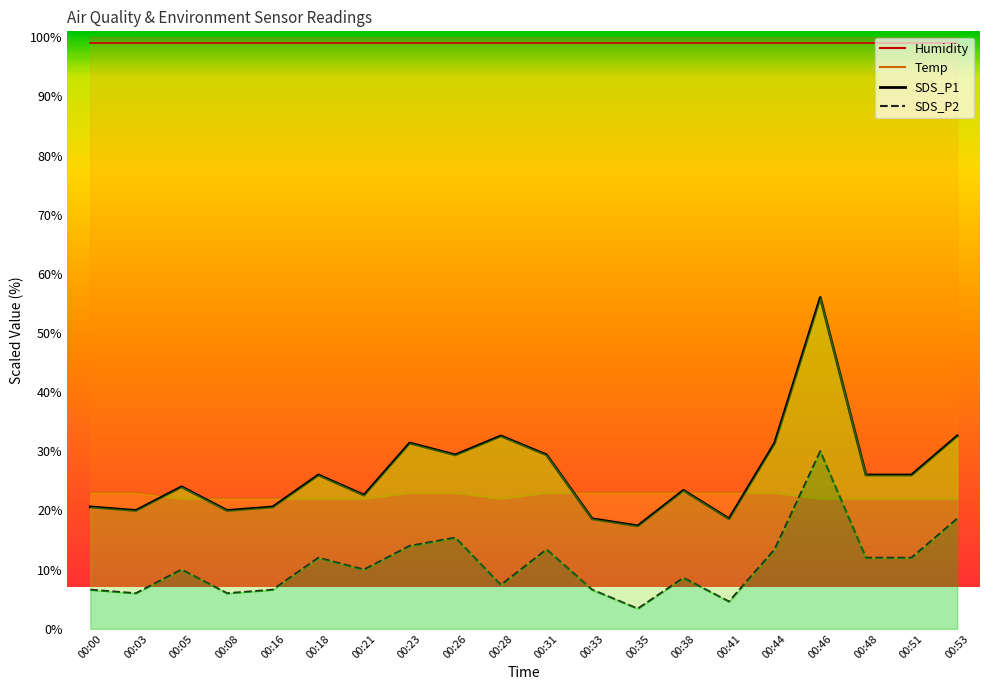

At how many categories does at least one series exceed 5?

20